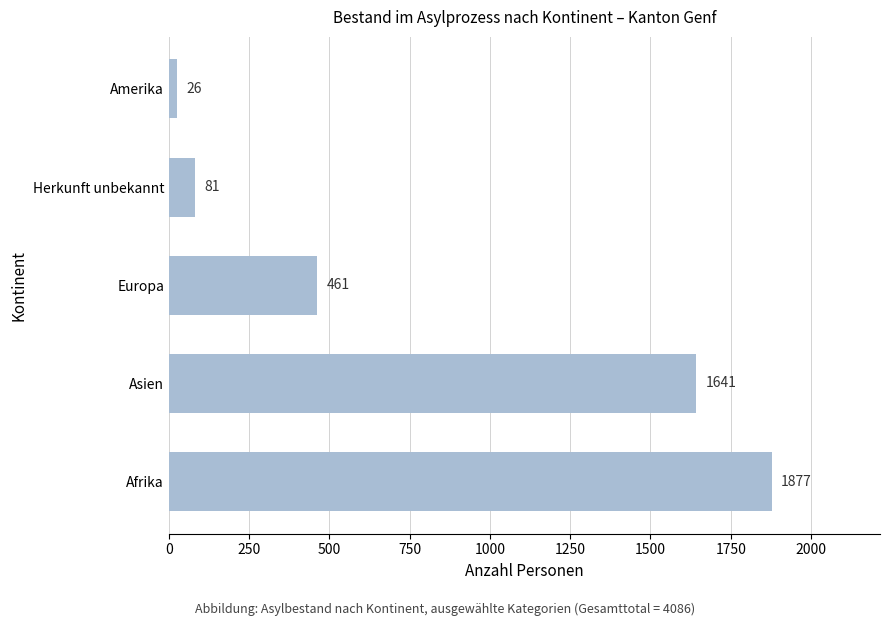

How many categories are shown in the chart?

5